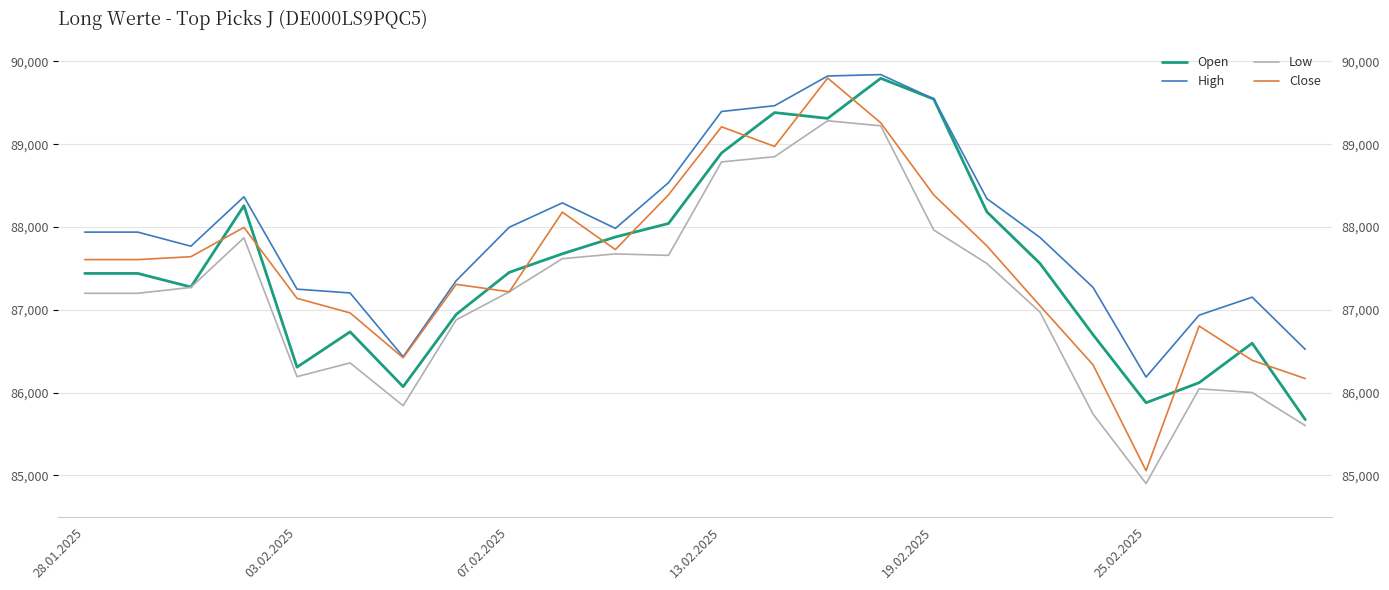

List the series in order of their peak value, highest first.

High, Close, Open, Low